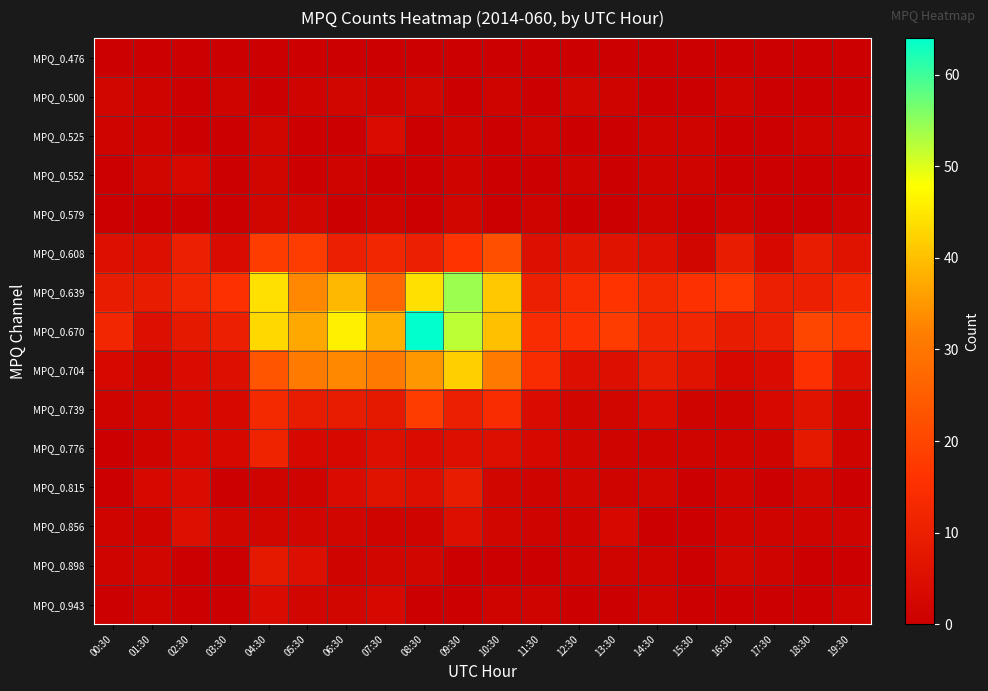

Which series has the largest range (max minus min)?

MPQ_0.670